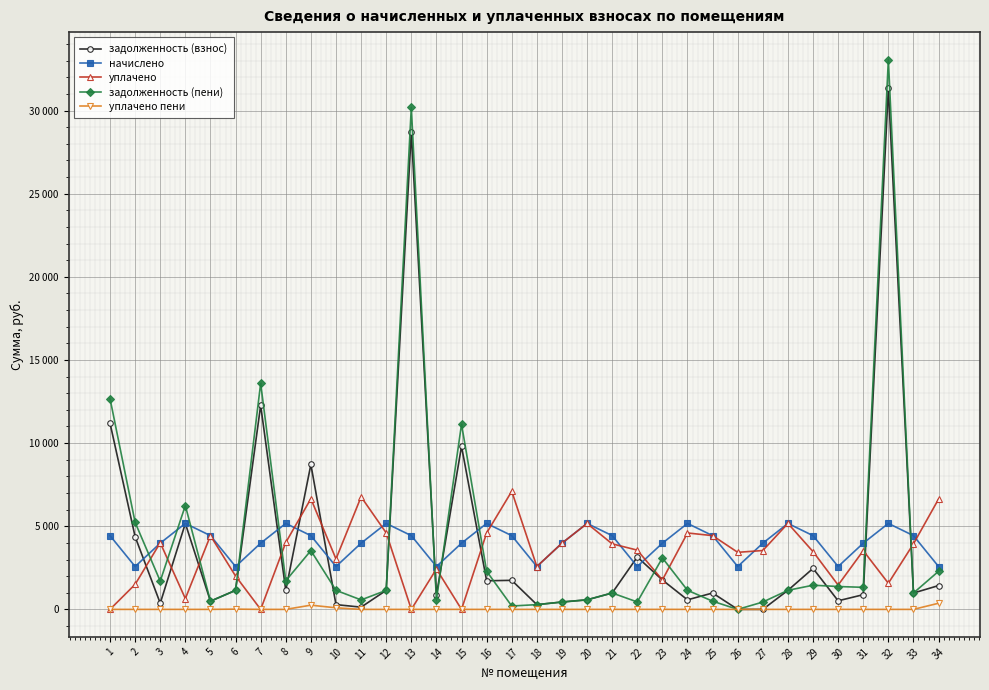

Is this an area chart (filled region under the line)?

No